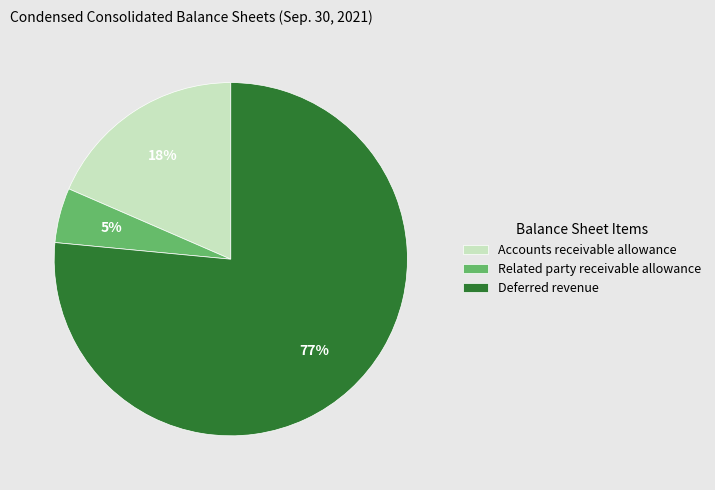

Count the number of slices in the pie.

3